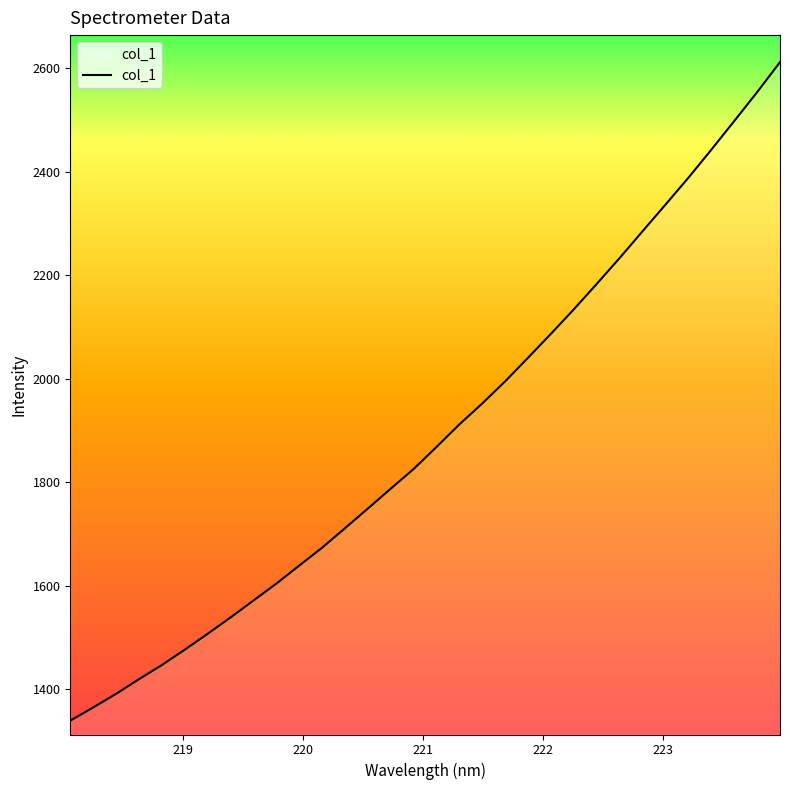

What is the sum of all values?

60573.9